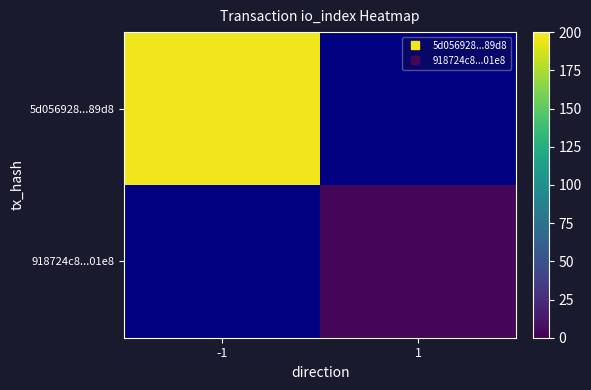

What value does the 918724c8...01e8 series have at 1?

3.0